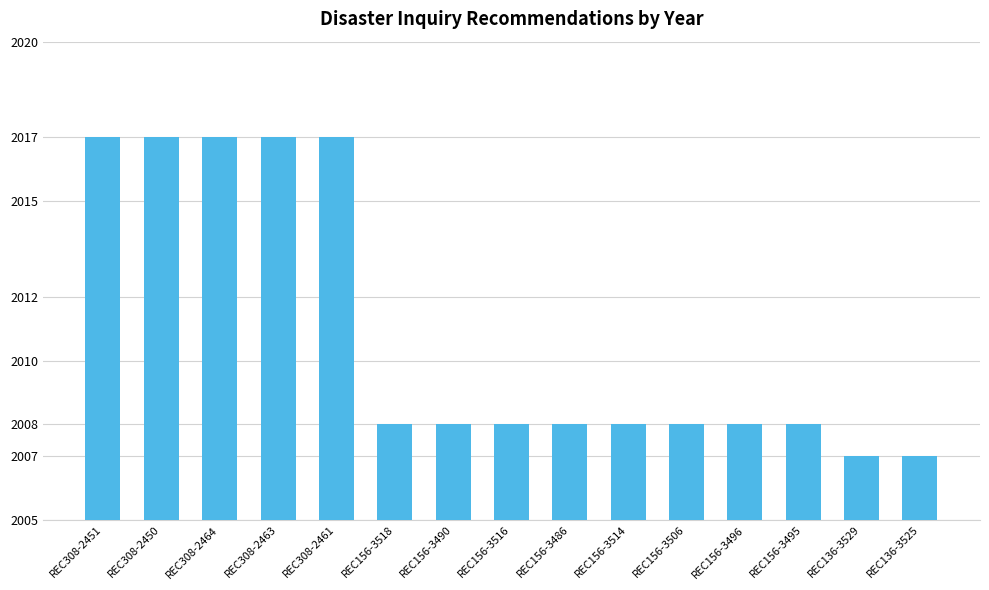

What is the average value?

2011